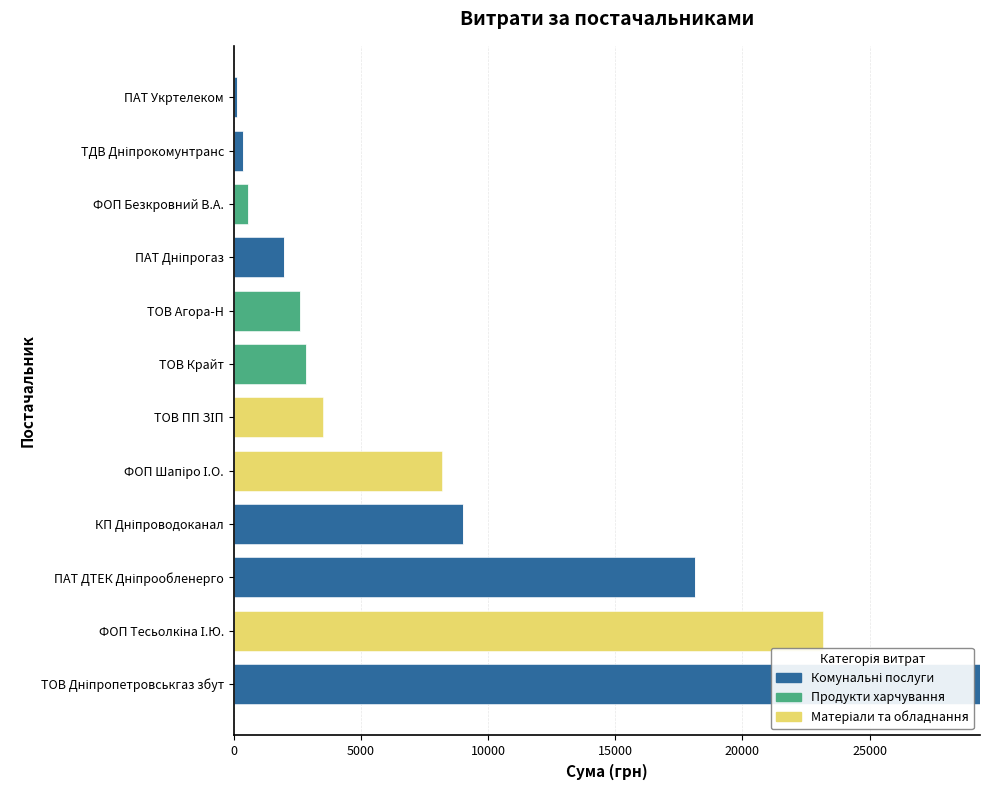

How many series are shown in this chart?

3